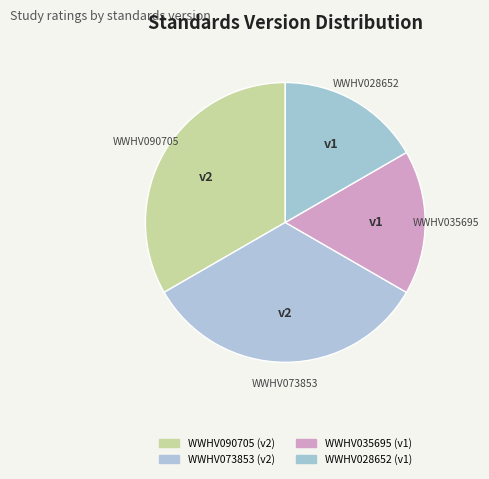

Count the number of slices in the pie.

4